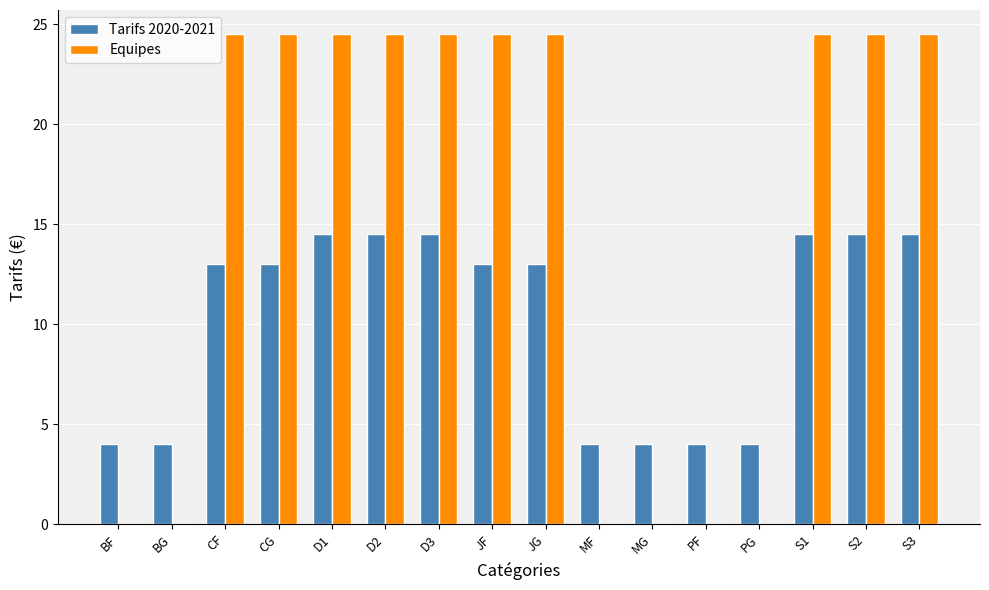

Where does the Equipes series first go above 24?

CF